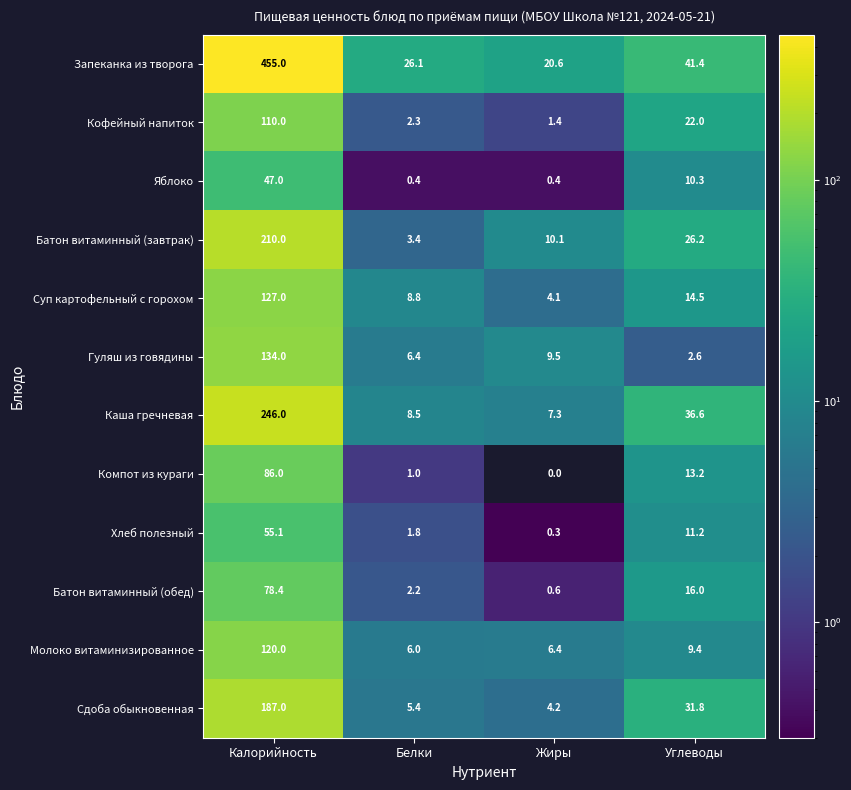

What is the total value across all series at Белки?

72.3